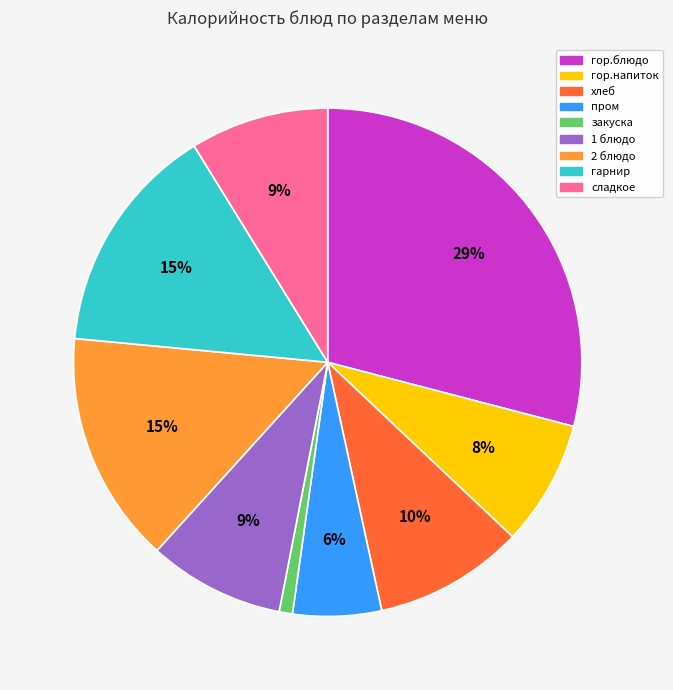

Which has a higher value, гарнир or сладкое?

гарнир